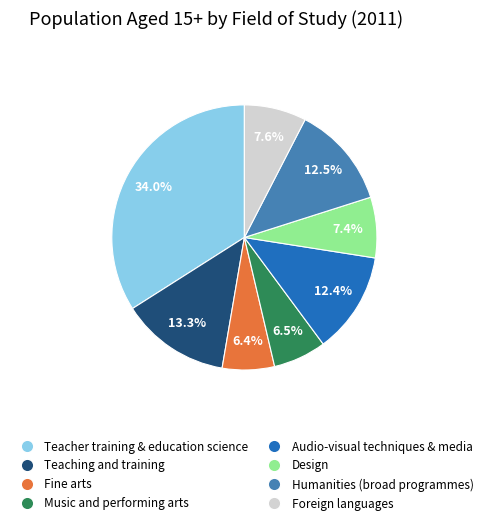

How many segments does this pie chart have?

8